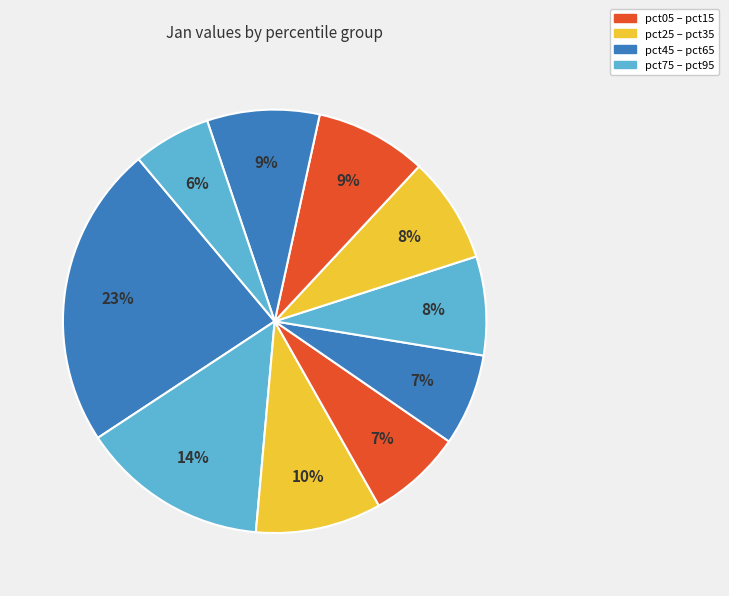

To the nearest percent, what is the average slice percentage?

10%